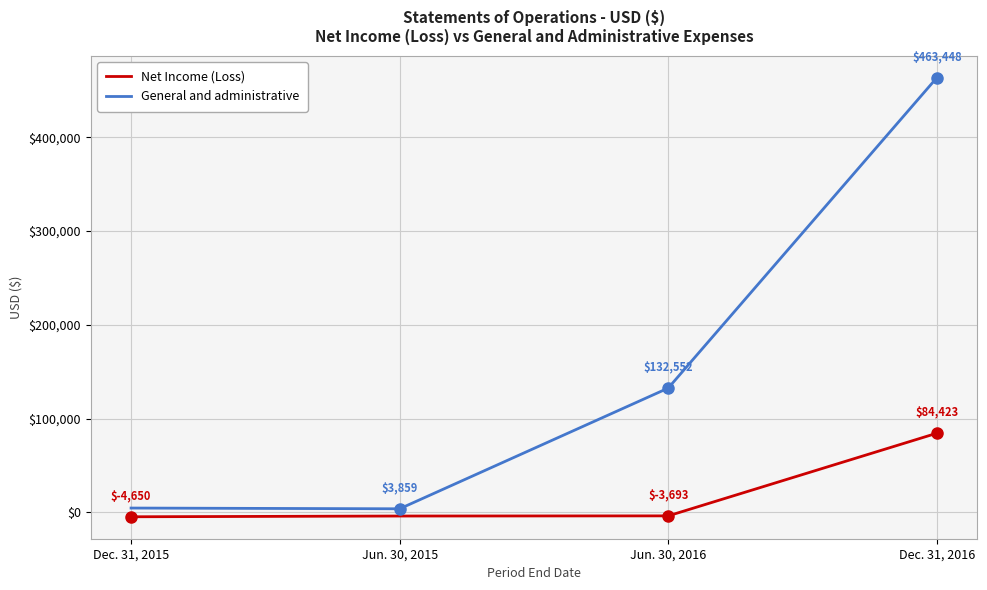

The value of General and administrative at Dec. 31, 2016 is 463448. True or false?

True